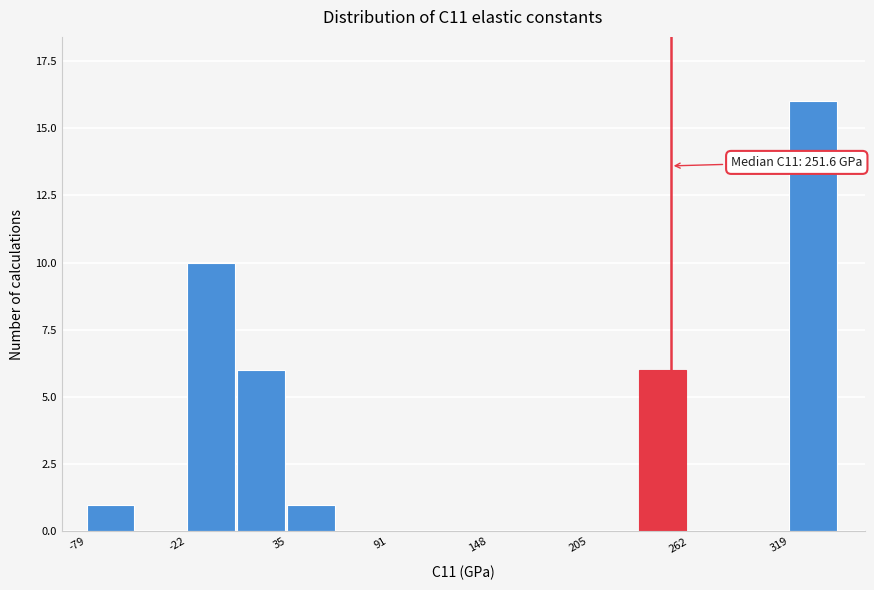

Around what value on the x-axis is the tallest bar? Give the approximate position of its centre, as read against the axis.

330